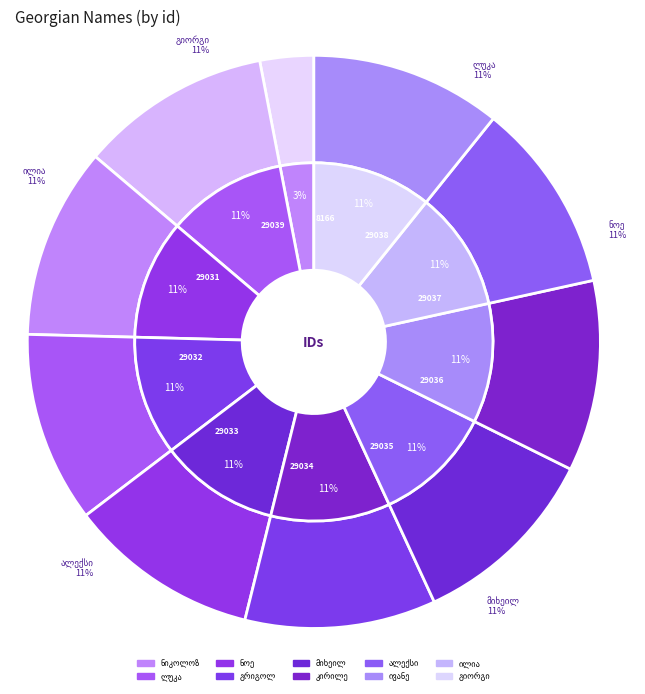

To the nearest percent, what percentage of the pie is ლუკა დავითის ძე კიკვაძე?

11%